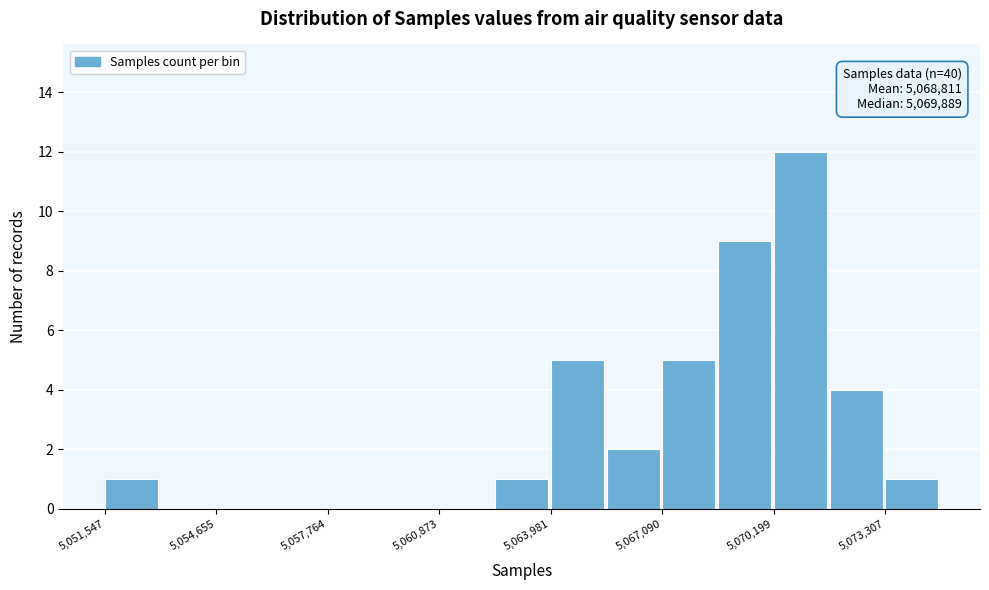

Around what value on the x-axis is the tallest bar? Give the approximate position of its centre, as read against the axis.

5071000